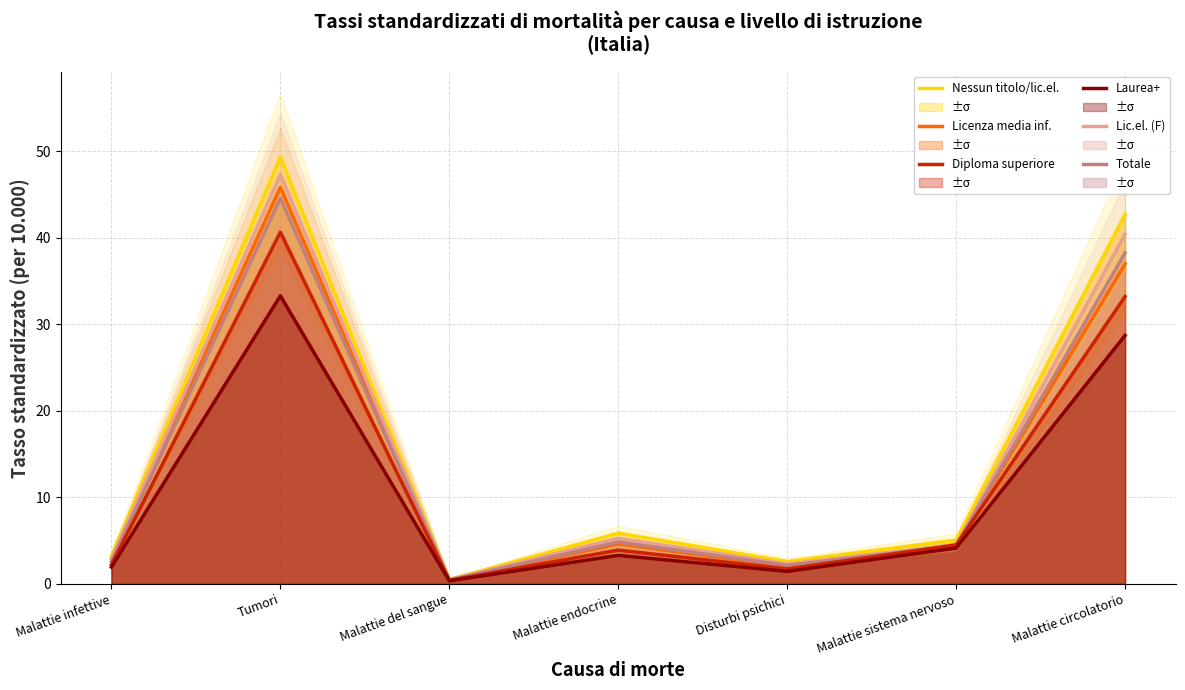

What is the difference between the maximum and minimum values in the Nessun titolo/licenza elementare series?

48.8